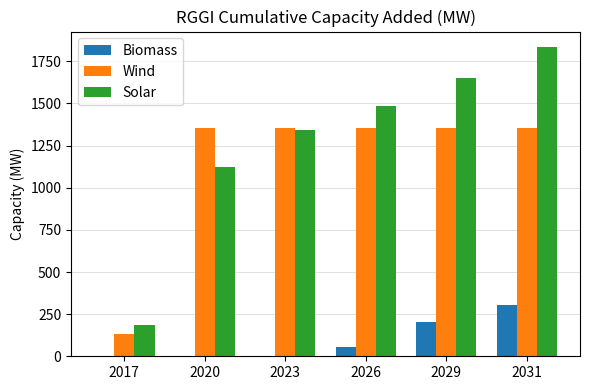

What are all the series names shown in the legend?

Biomass, Wind, Solar